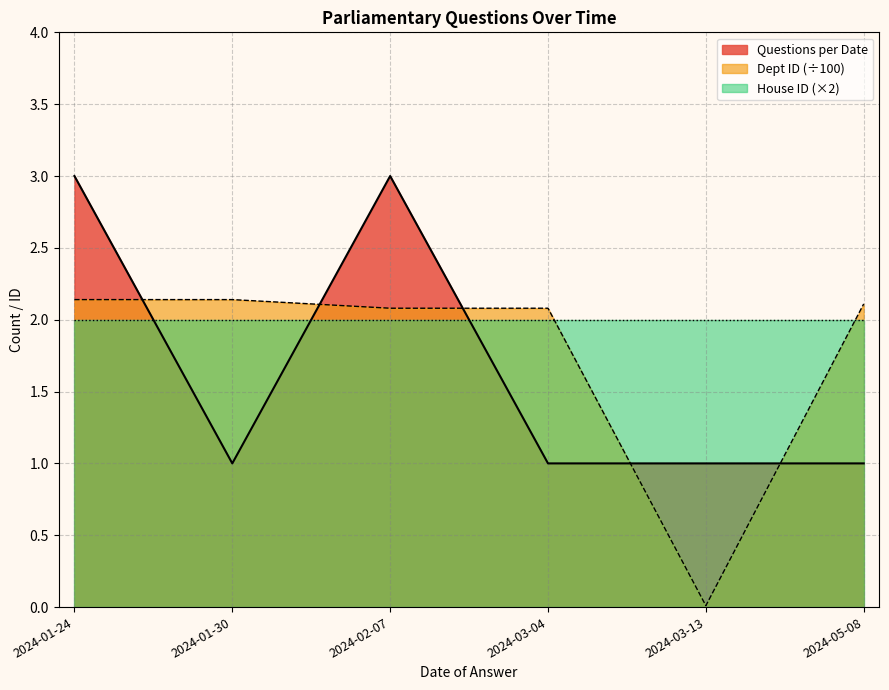

How many distinct data groups are displayed?

3